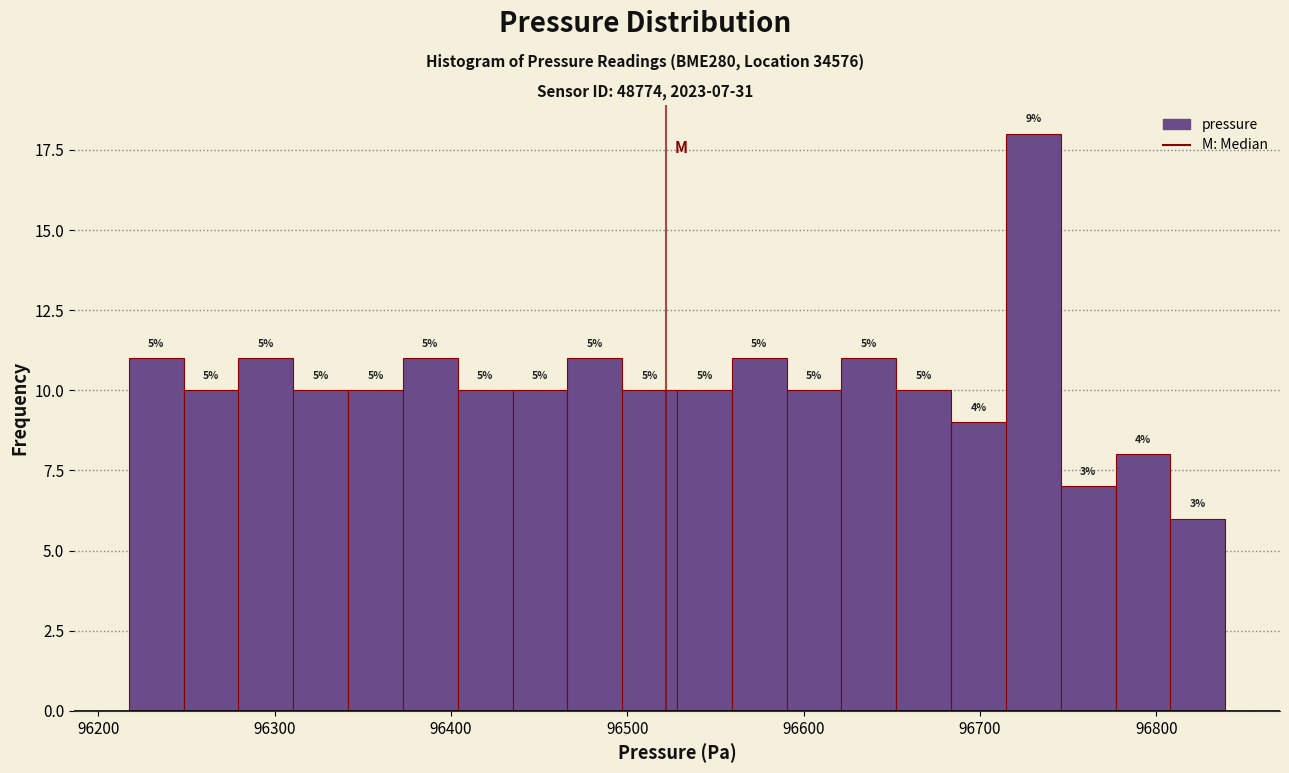

Around what value on the x-axis is the tallest bar? Give the approximate position of its centre, as read against the axis.

96730